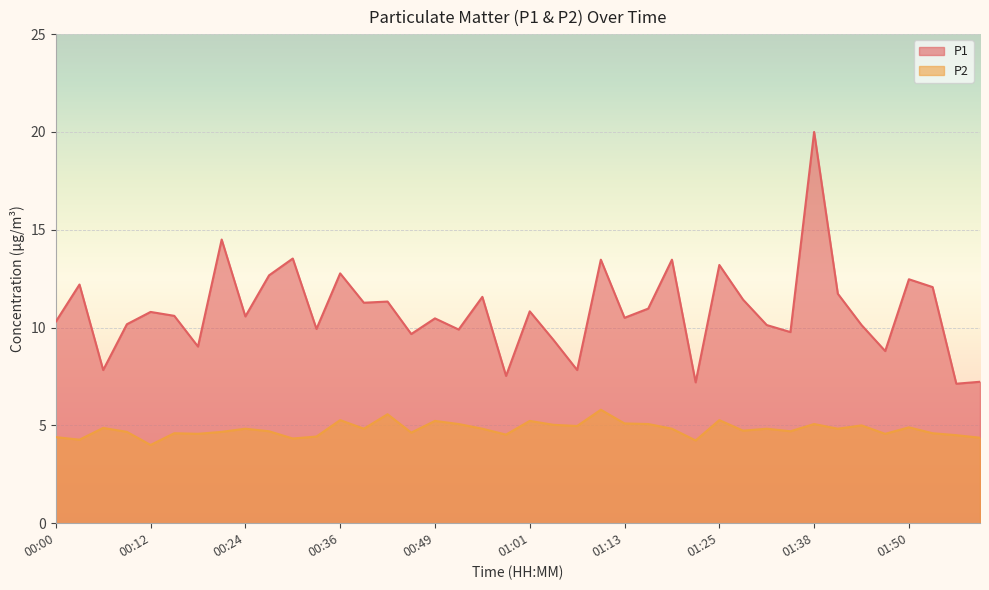

At which category does P1 reach its first local peak?

00:03